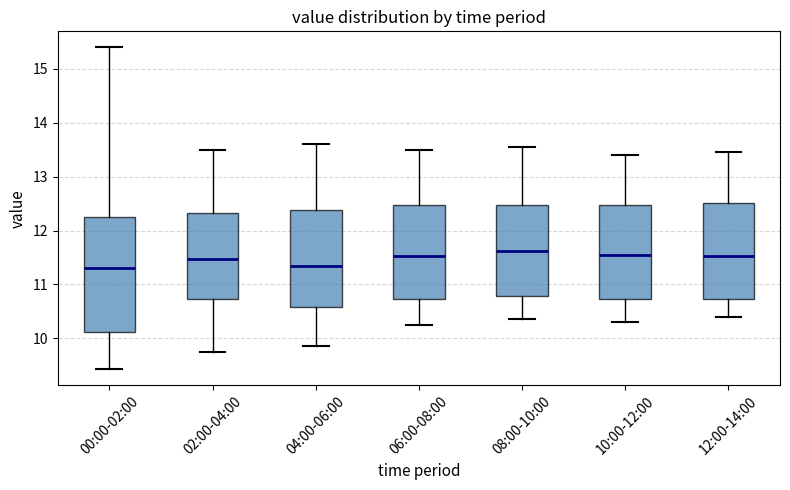

Reading left to right, read every box against the y-axis: the position of its median line, the range the box covers, and the ends of its whiskers. The values are not printed on the chart, so give them approximately, as read against the axis.

00:00-02:00: median 11.3, box 10.1 to 12.3, whiskers 9.4 to 15.4
02:00-04:00: median 11.5, box 10.7 to 12.3, whiskers 9.8 to 13.5
04:00-06:00: median 11.4, box 10.6 to 12.4, whiskers 9.9 to 13.6
06:00-08:00: median 11.5, box 10.7 to 12.5, whiskers 10.3 to 13.5
08:00-10:00: median 11.6, box 10.8 to 12.5, whiskers 10.4 to 13.6
10:00-12:00: median 11.6, box 10.7 to 12.5, whiskers 10.3 to 13.4
12:00-14:00: median 11.5, box 10.7 to 12.5, whiskers 10.4 to 13.5